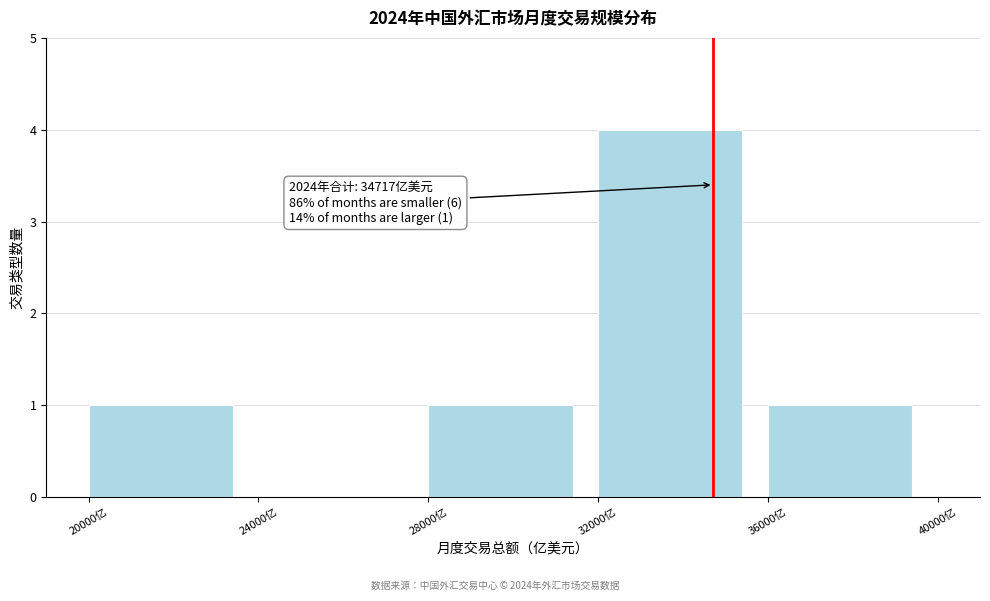

Which range on the x-axis has the tallest bar?

32000 to 36000